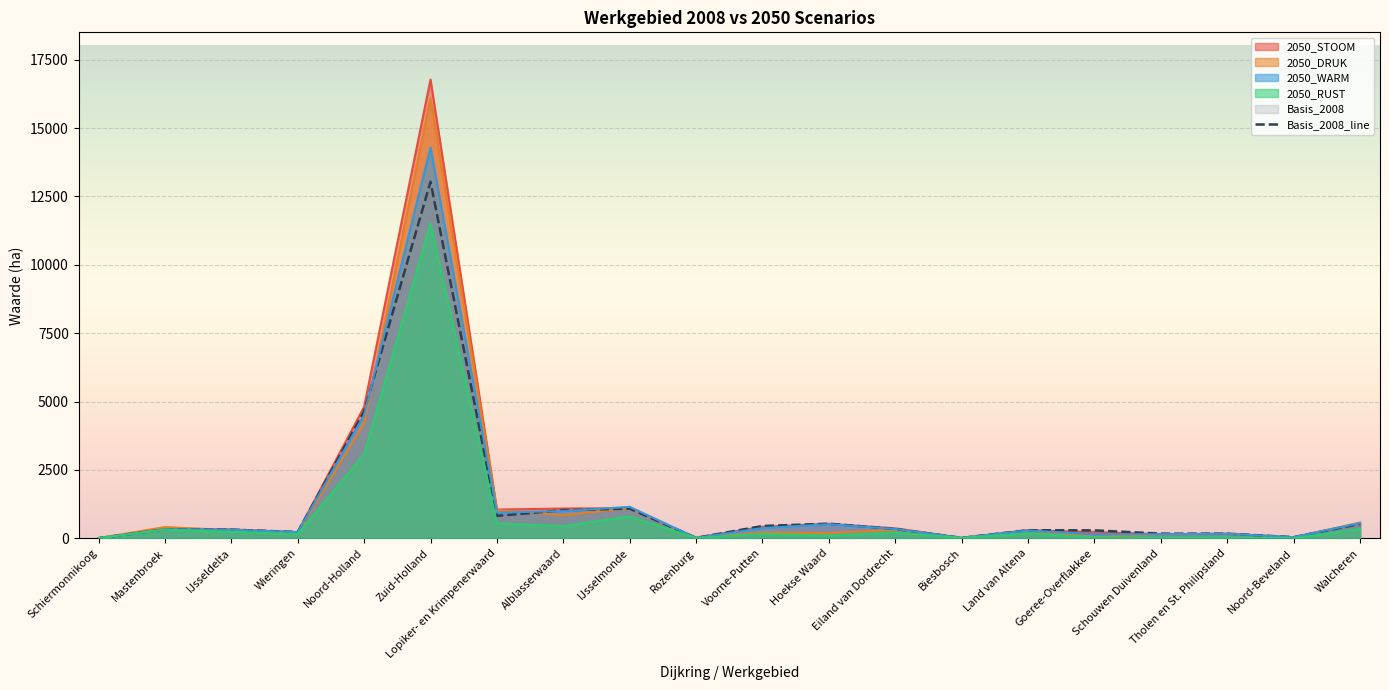

Reading left to right, transcribe all the data shown in this chart.

5	325	315	230	4640	13035	820	1025	1085	15	450	535	340	15	295	290	170	170	40	525